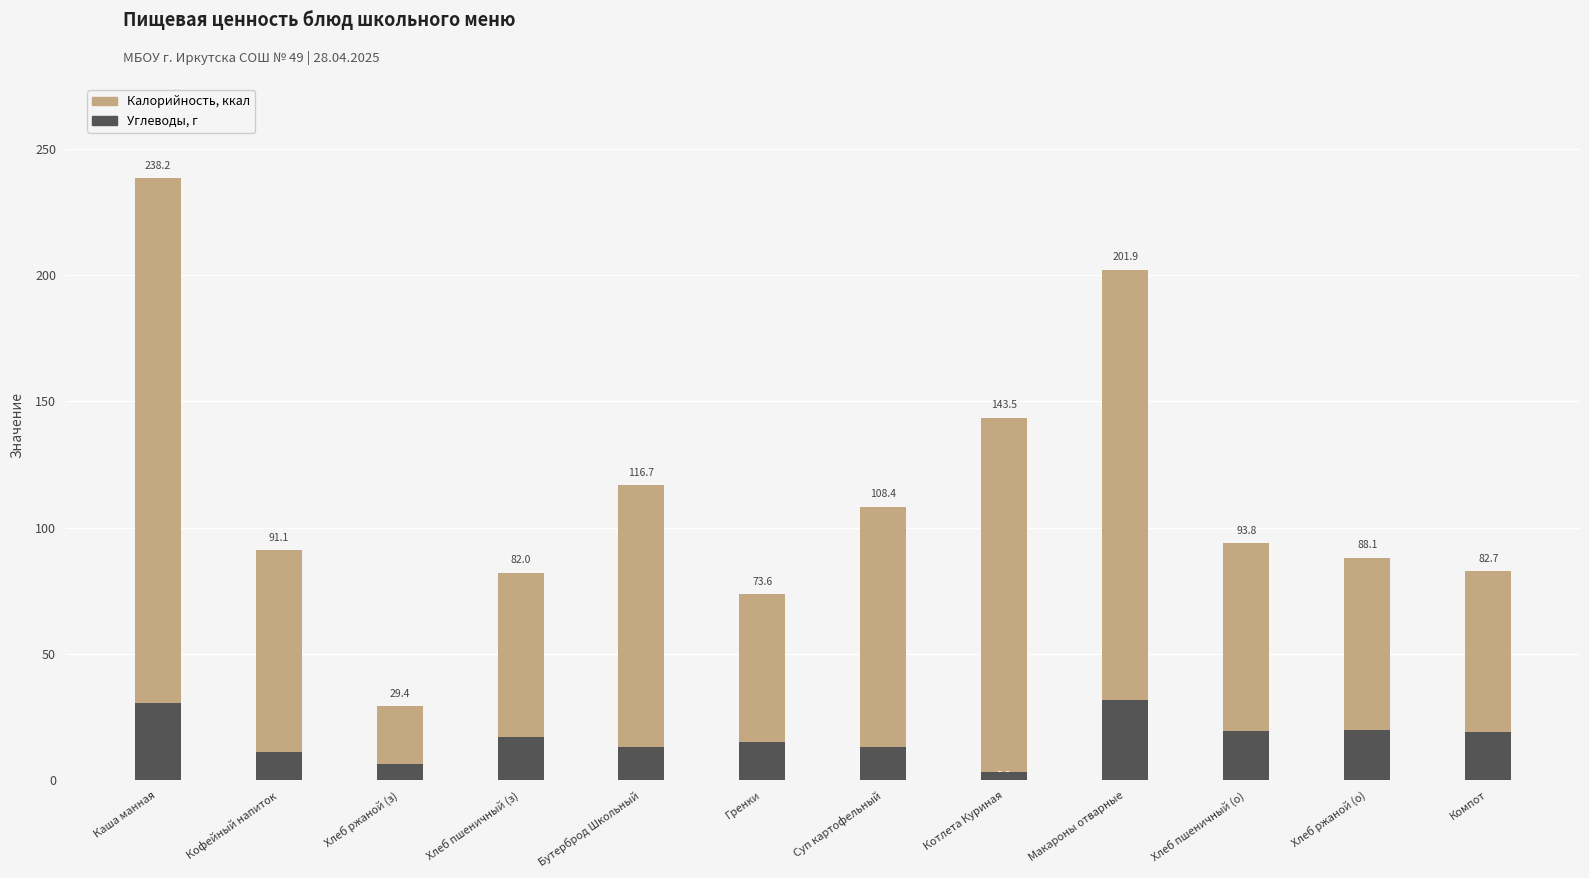

What is the maximum value for Калорийность, ккал?

238.2